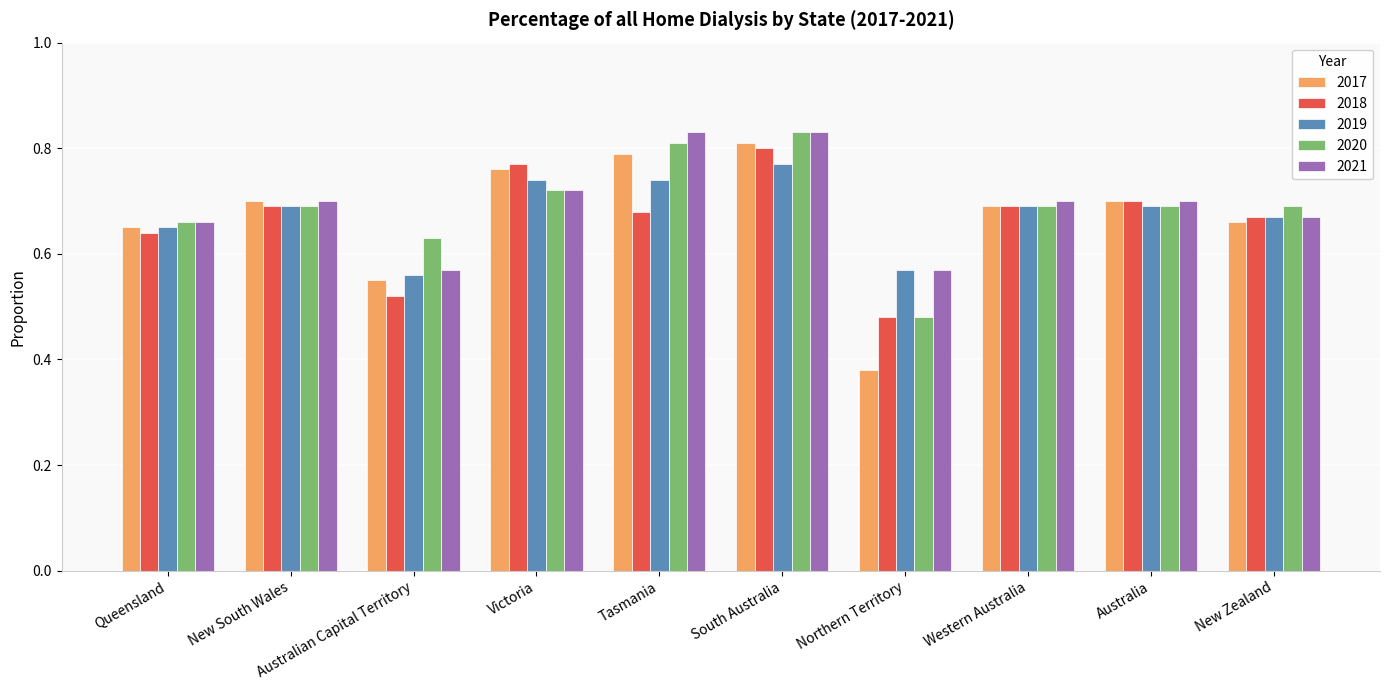

What are all the series names shown in the legend?

2017, 2018, 2019, 2020, 2021